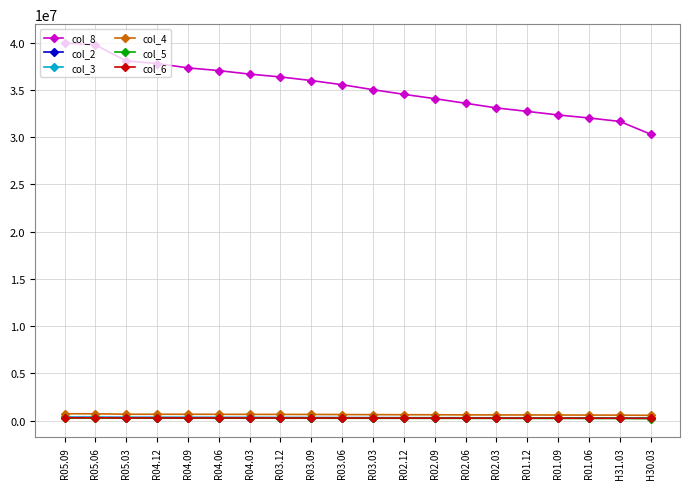

True or false: col_8 and col_2 intersect in this chart.

False